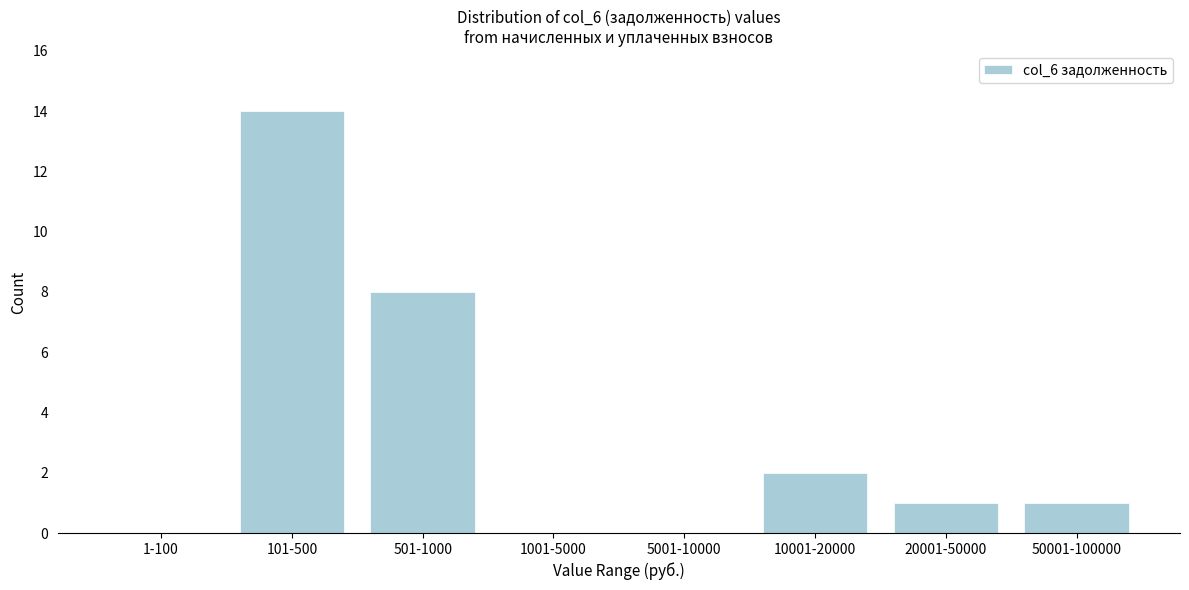

Reading right to left, list all the values displayed in this chart.

50001-100000=1	20001-50000=1	10001-20000=2	5001-10000=0	1001-5000=0	501-1000=8	101-500=14	1-100=0